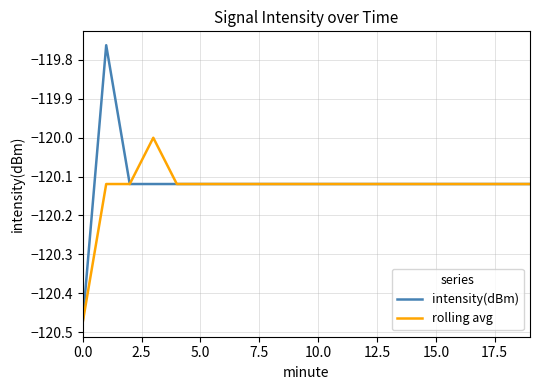

List the series in order of their peak value, lowest first.

rolling avg, intensity(dBm)